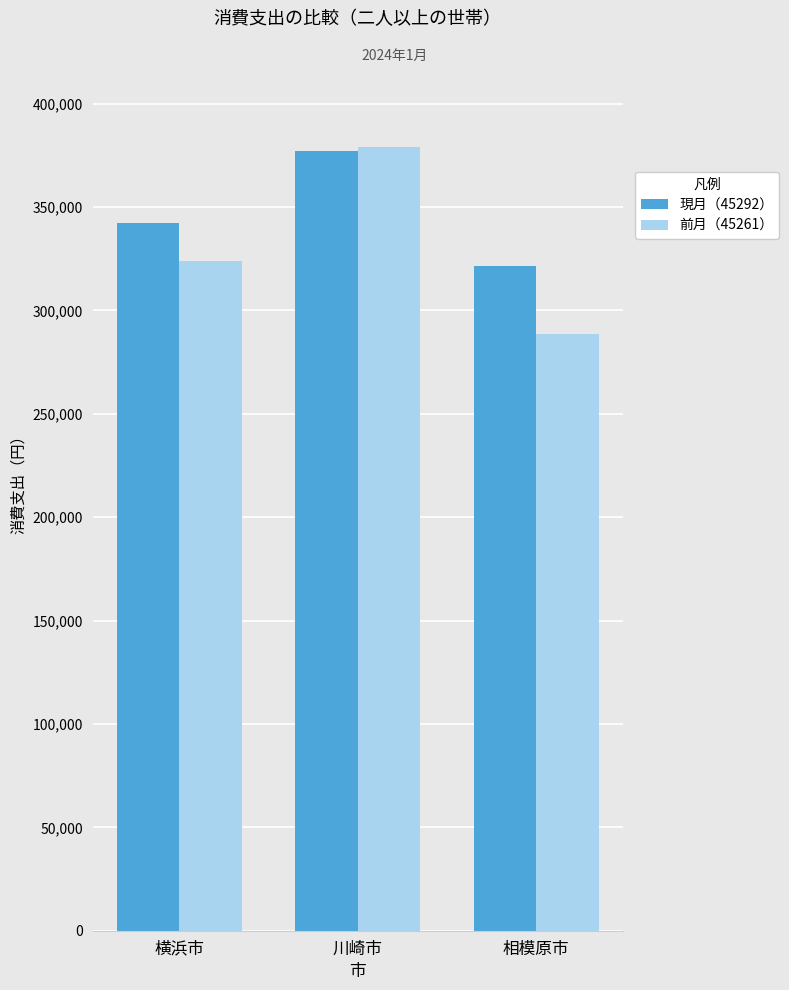

Rank the categories by 前月（45261） value from highest to lowest.

川崎市, 横浜市, 相模原市